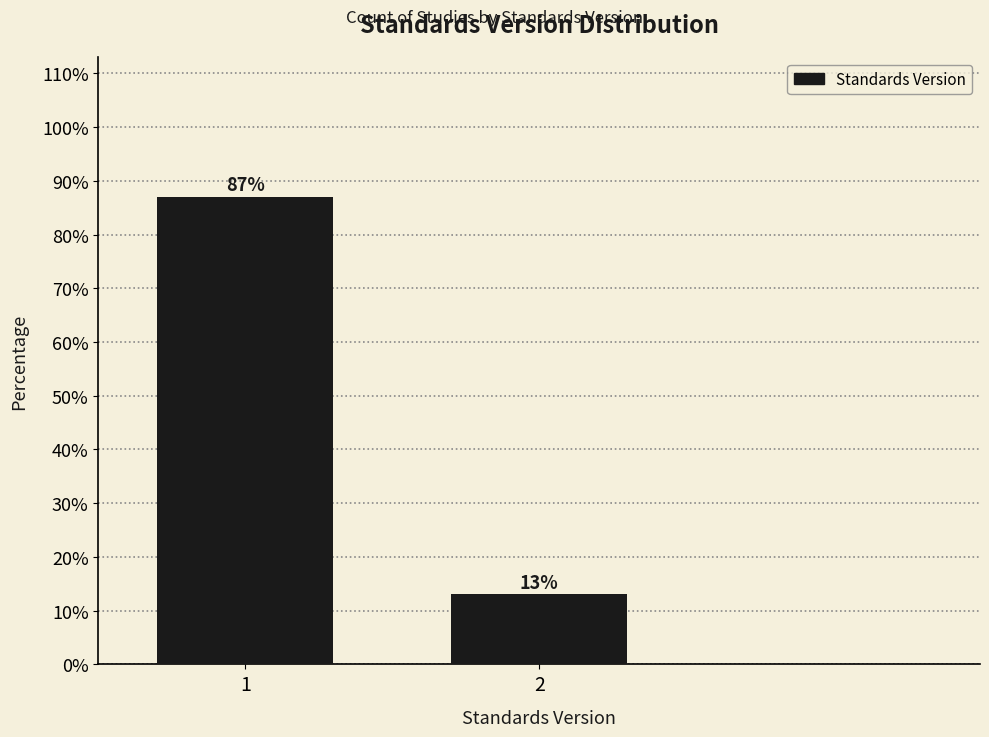

Reading right to left, what are all the values shown in this chart?

13.0	87.0